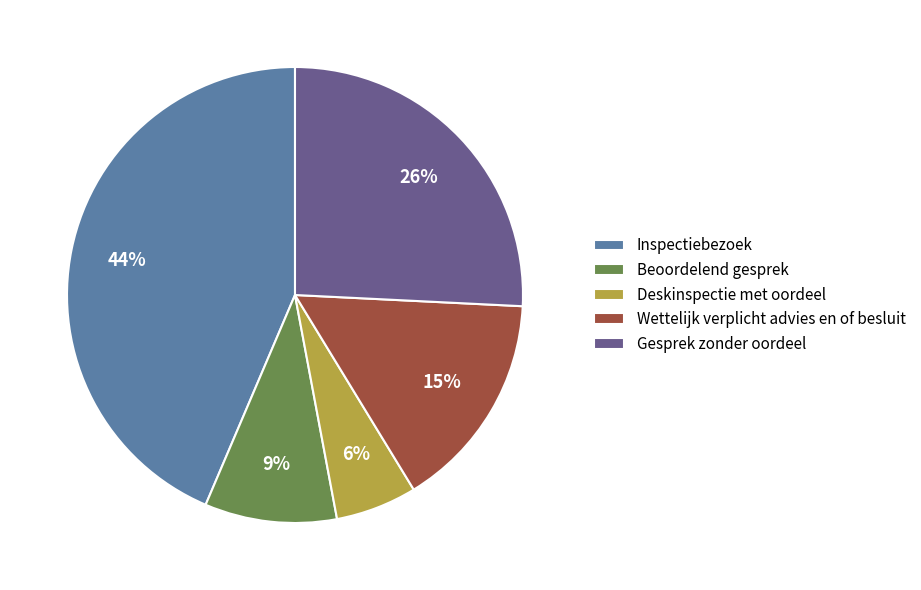

Does Gesprek zonder oordeel account for over 50% of the chart?

No